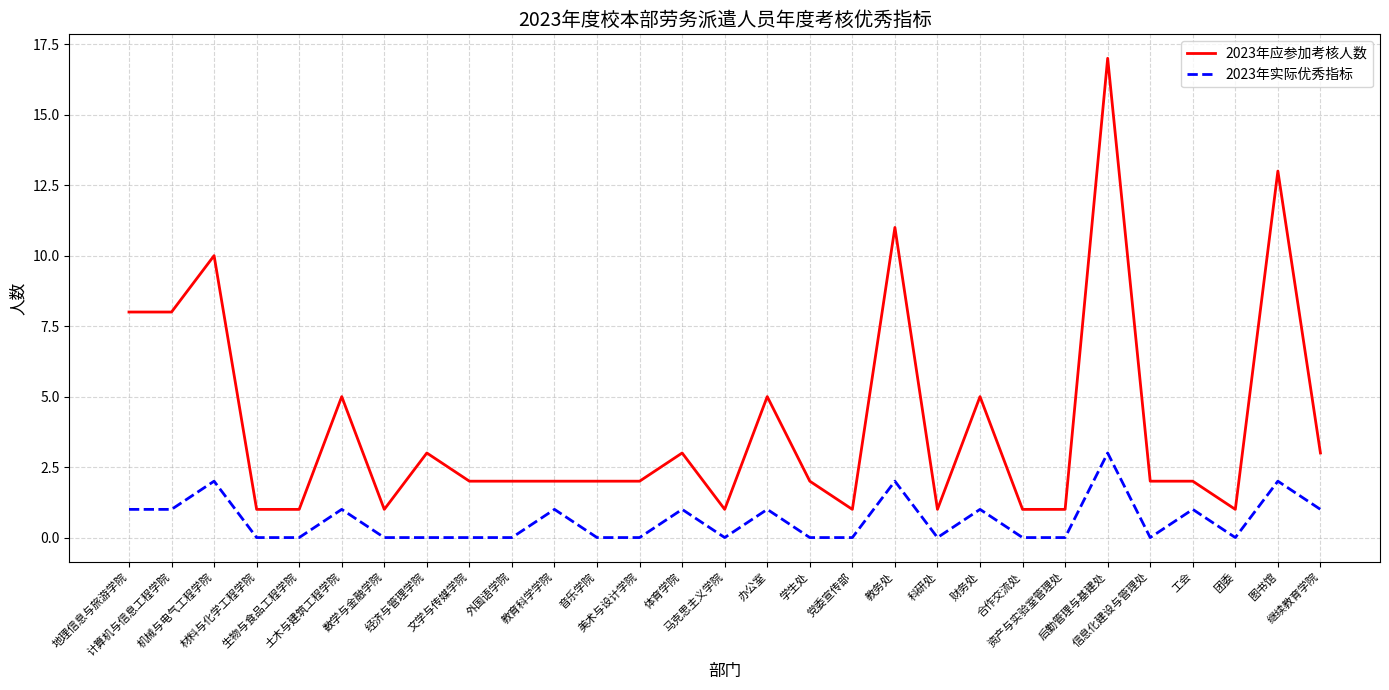

True or false: 2023年实际优秀指标 and 2023年应参加考核人数 intersect in this chart.

False